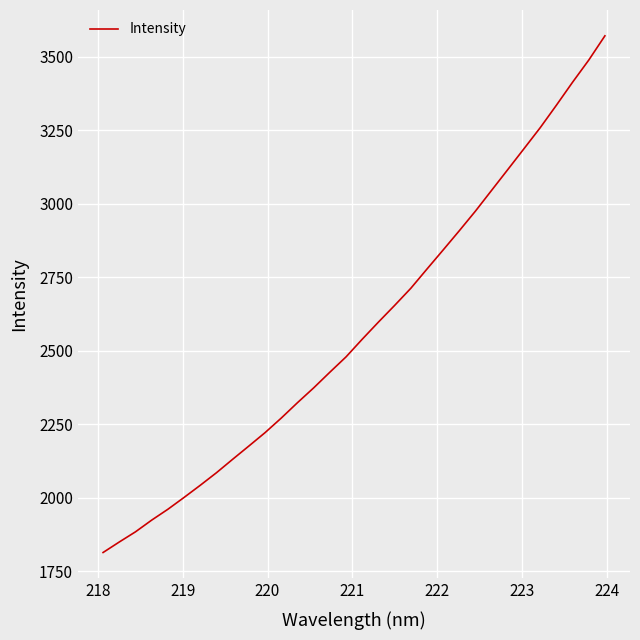

What is the greatest value displayed?

3571.0